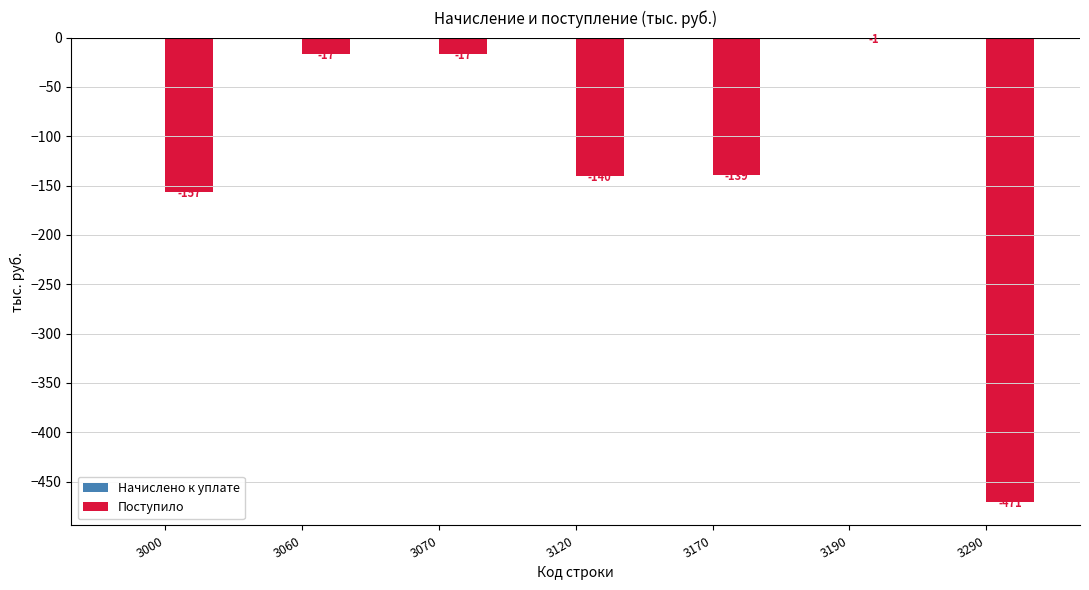

The chart shows a value of -166 at 3290. True or false?

False